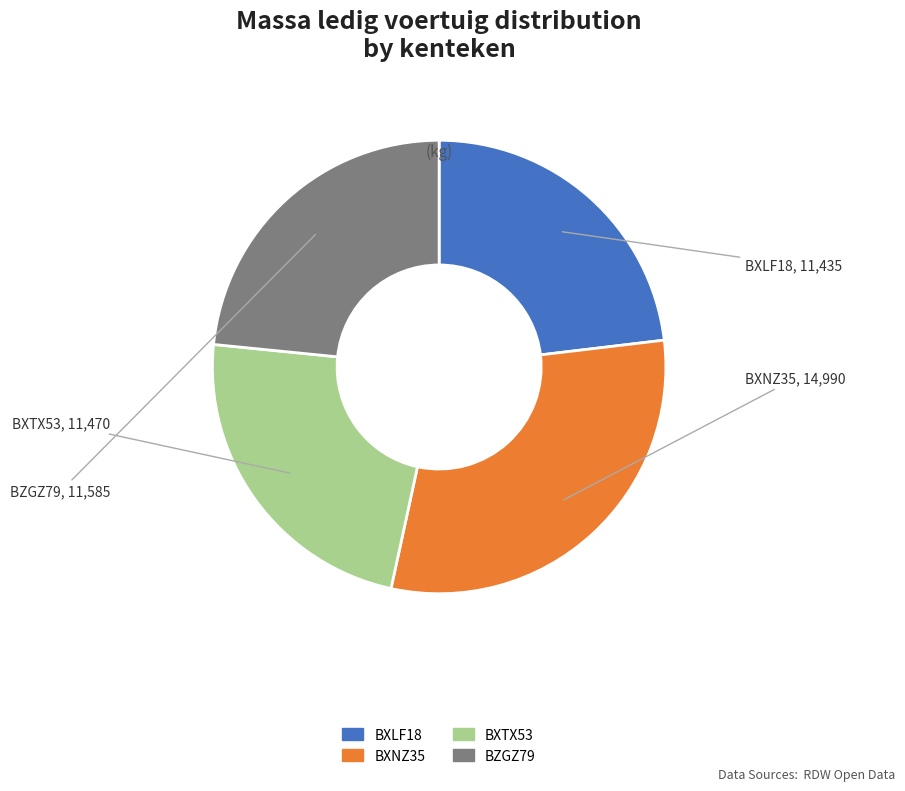

Is it true that BXTX53 is 23% of the pie?

True